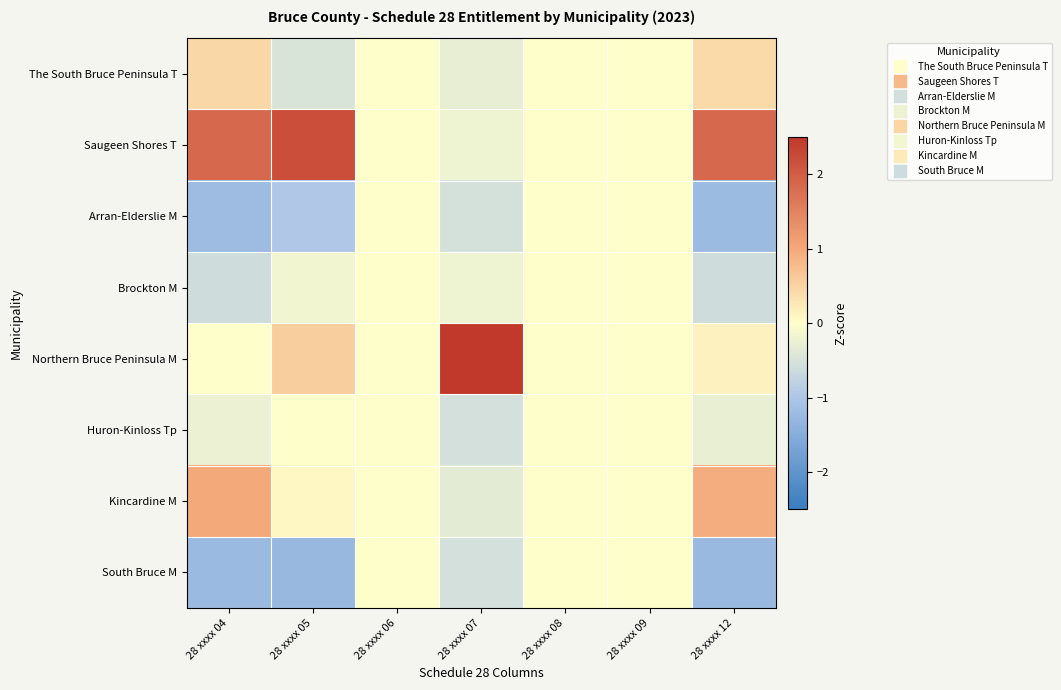

At which category is the sum across all series the highest?

28 xxxx 05